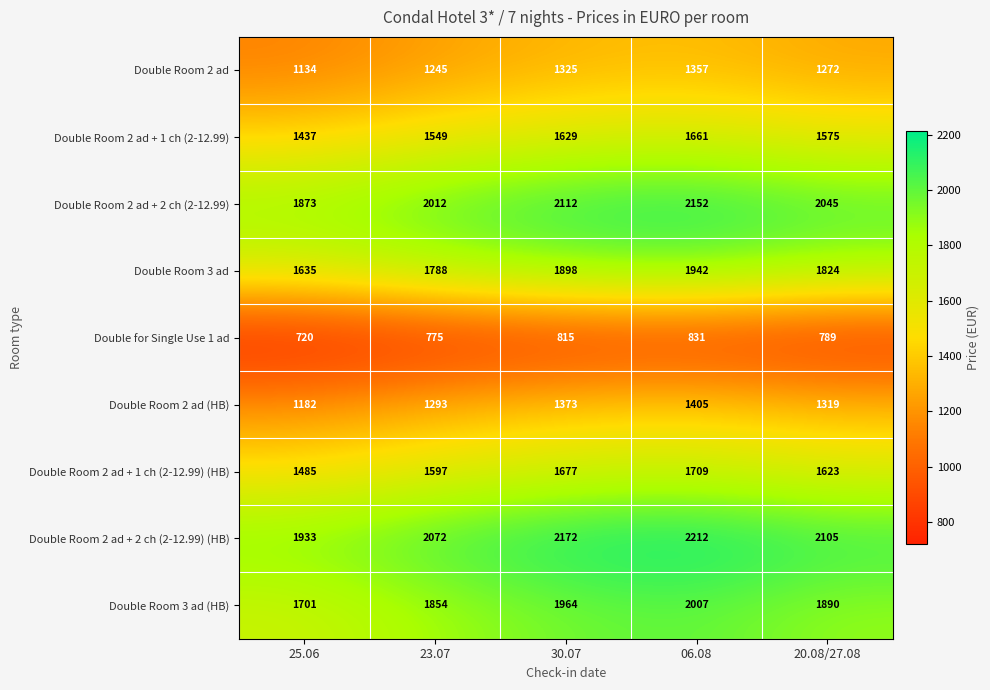

Read the Double Room 3 ad (HB) value at 23.07, to the nearest 50.

1850